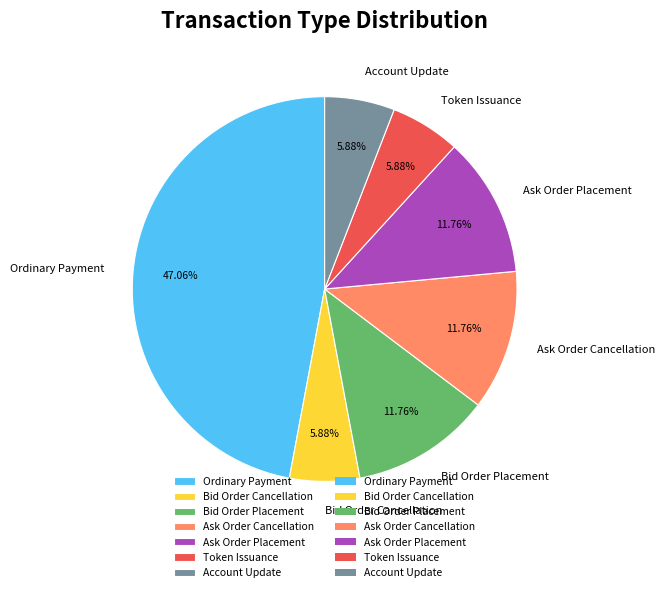

How many slices are in this pie chart?

7